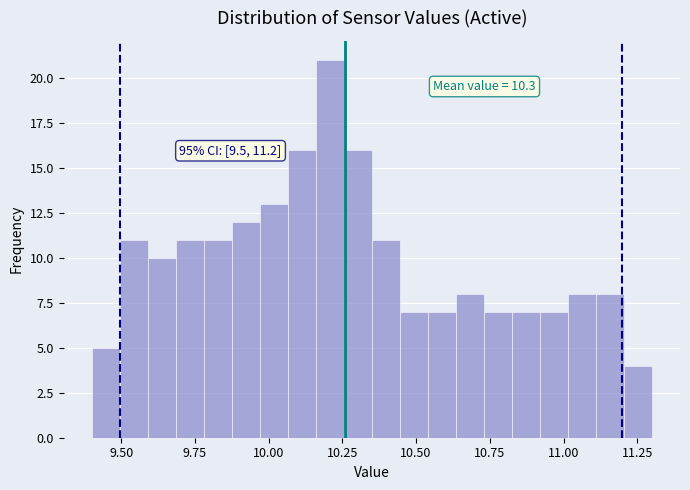

Around what value on the x-axis is the tallest bar? Give the approximate position of its centre, as read against the axis.

10.20